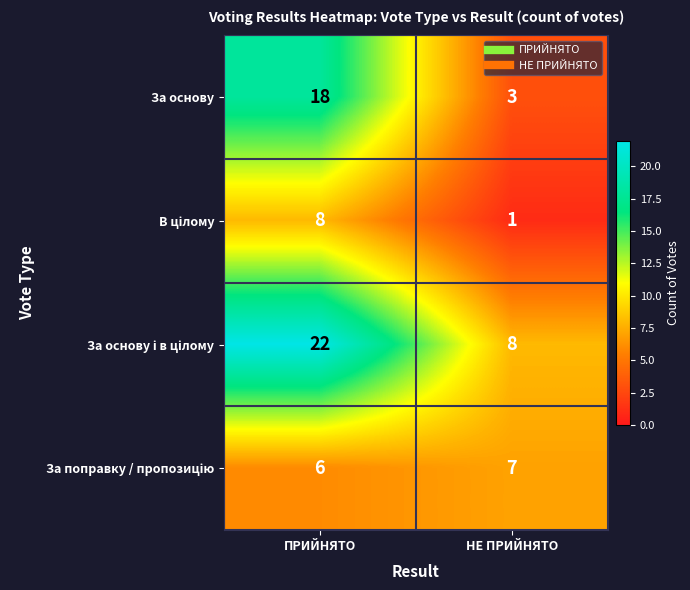

At how many categories does at least one series exceed 12?

1